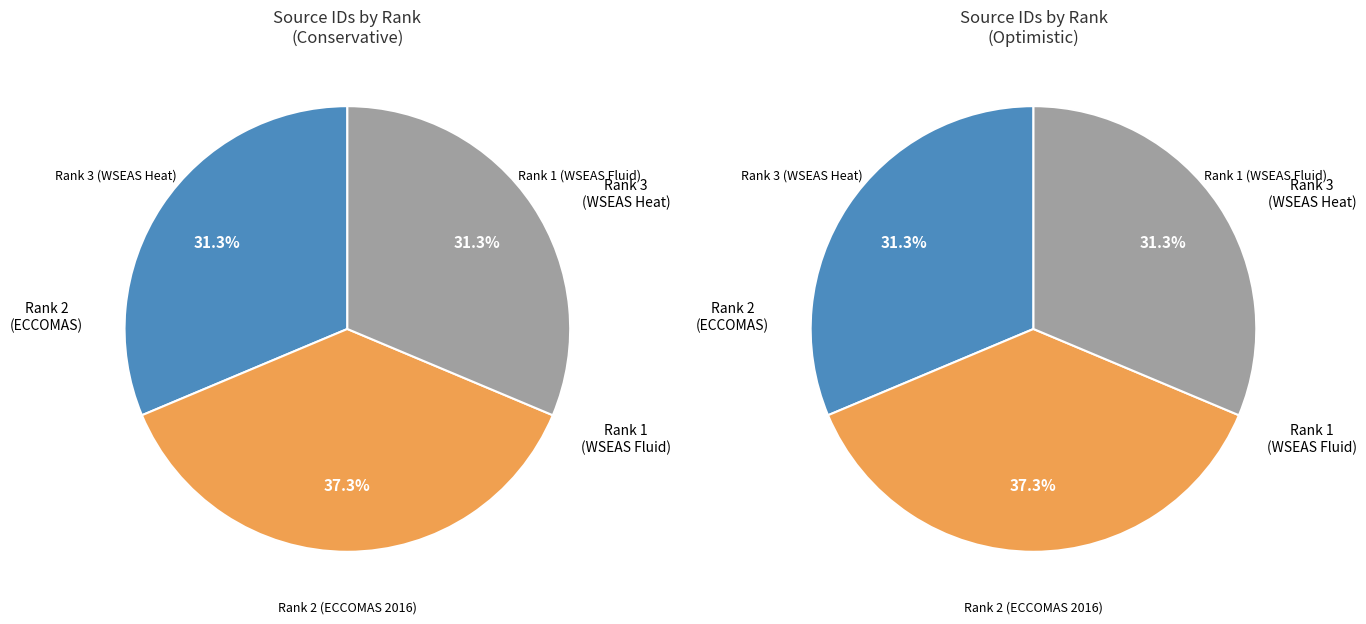

Is there any slice that represents more than half of the pie?

No